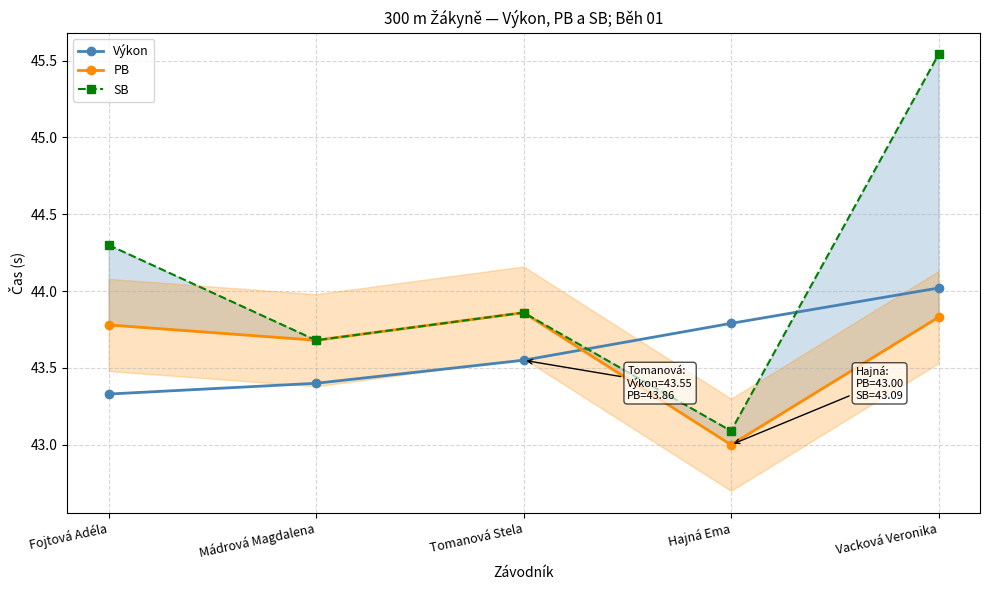

The value of Výkon at Mádrová Magdalena is 75.4. True or false?

False